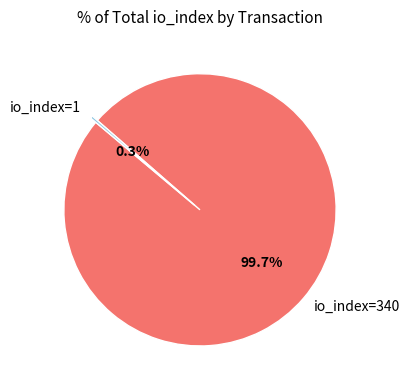

Combined, do io_index=1 and io_index=340 account for over 50%?

Yes